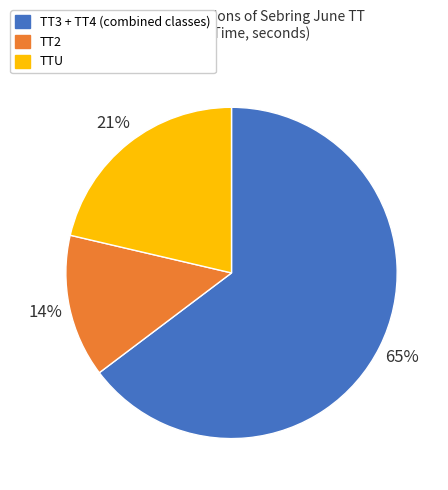

Is there any slice that represents more than half of the pie?

Yes